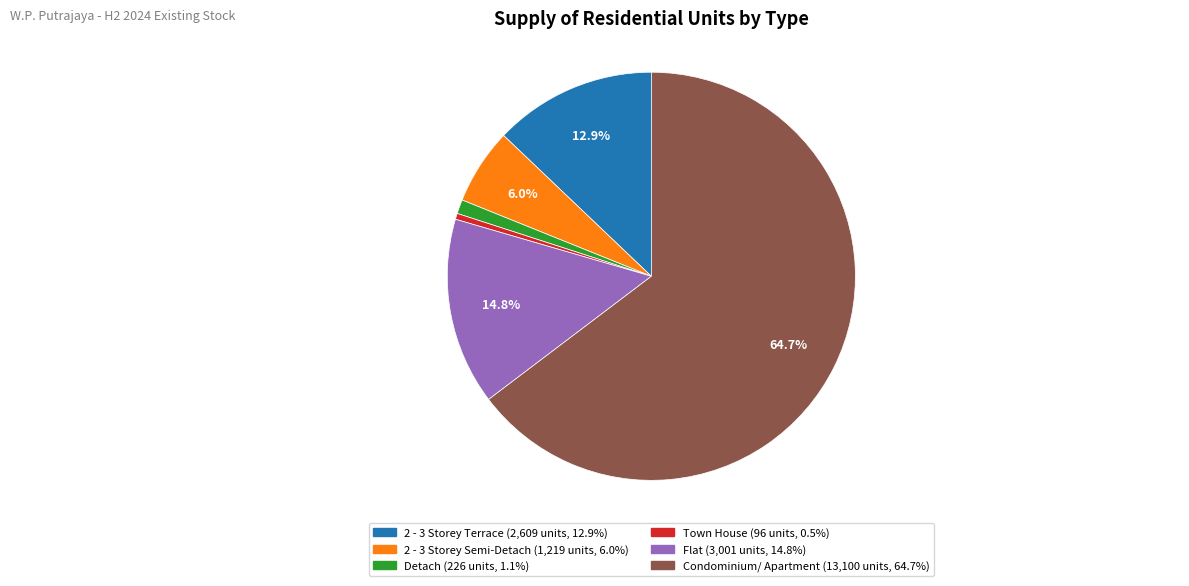

Which category accounts for the majority?

Condominium/ Apartment